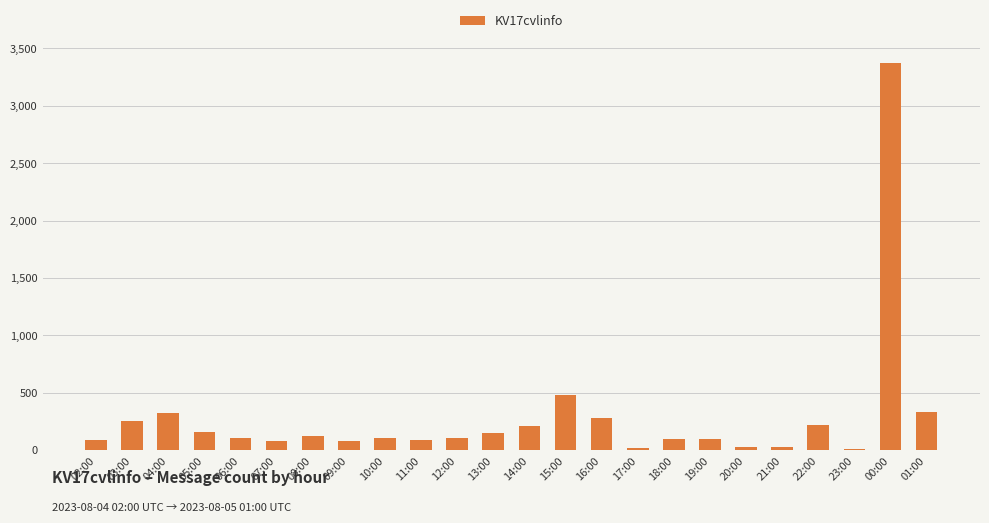

Is it true that the value at 01:00 is 590?

False